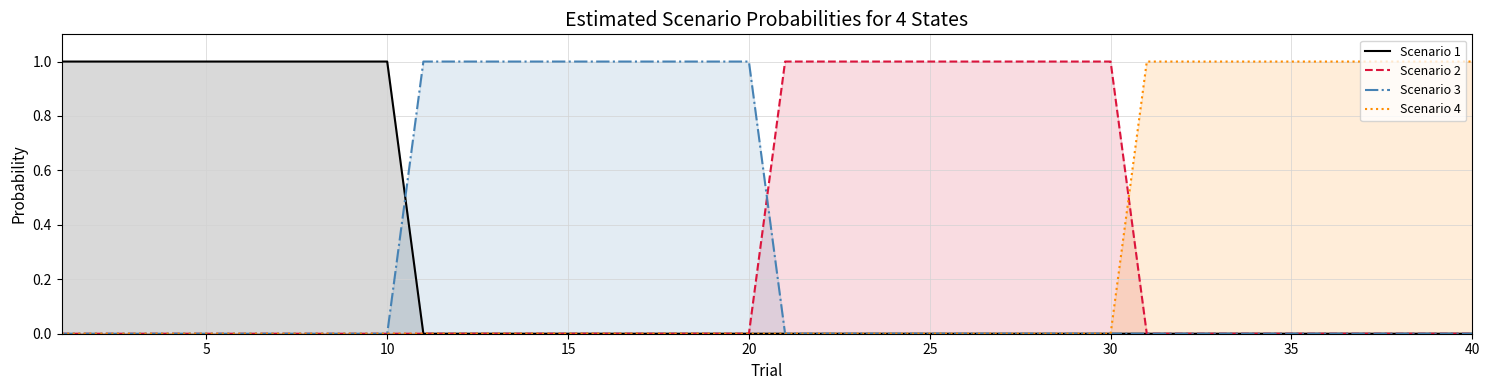

The value of Scenario 3 at 15 is 1. True or false?

True